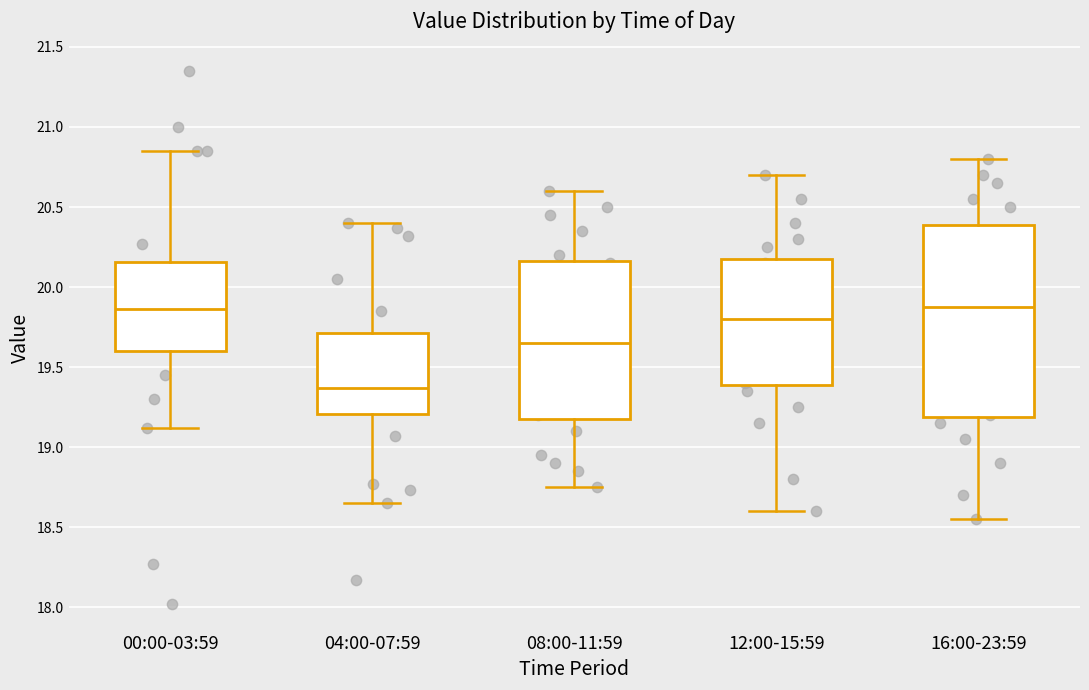

Where does the median line of the box for 16:00-23:59 sit on the y-axis? The values are not printed on the chart, so give them approximately, as read against the axis.

19.90